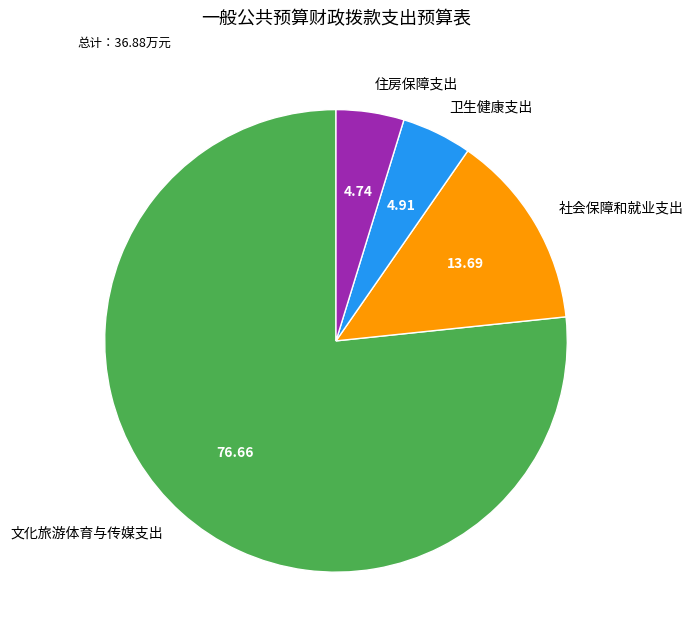

Is the sum of 文化旅游体育与传媒支出 and 卫生健康支出 greater than half?

Yes